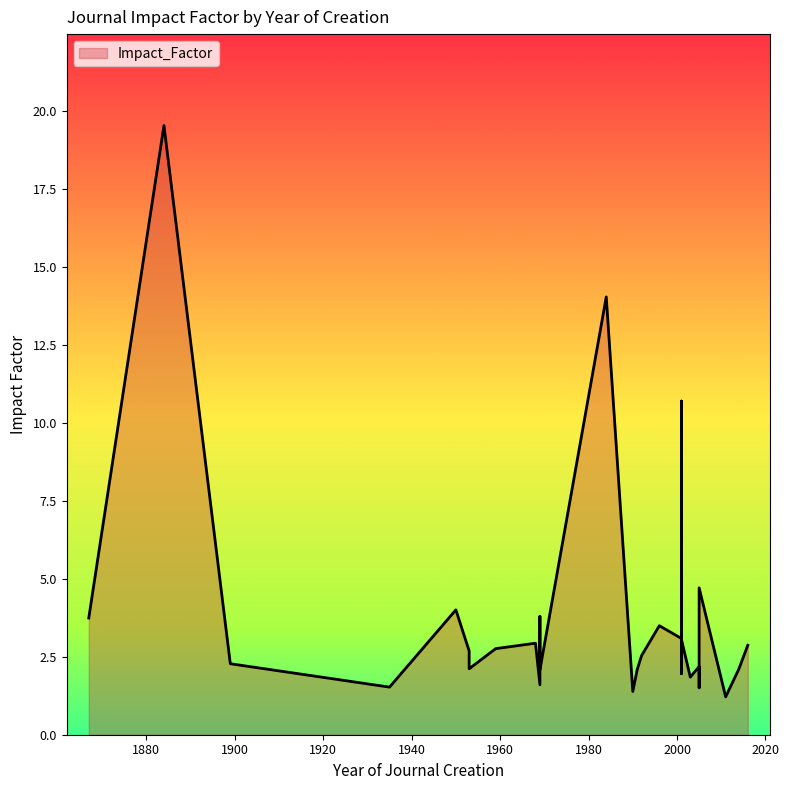

How many interior local valleys (lower than both neighbors) does the data have?

10